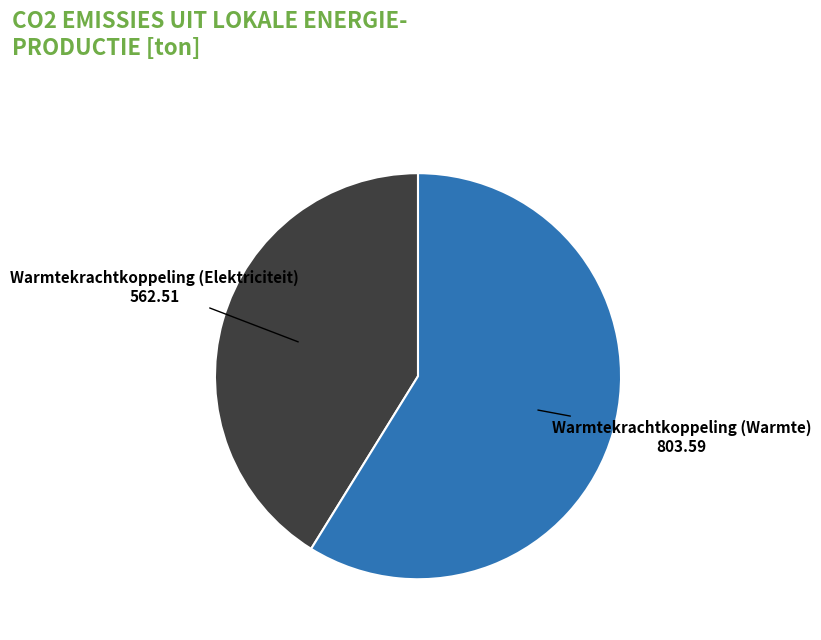

Is there any slice that represents more than half of the pie?

Yes